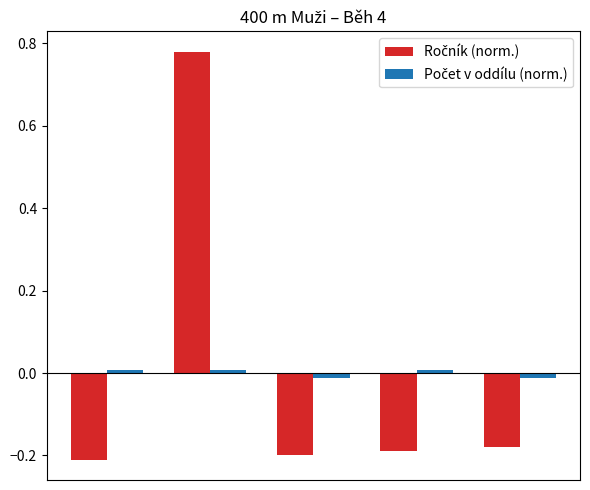

At how many categories does at least one series exceed 0?

3